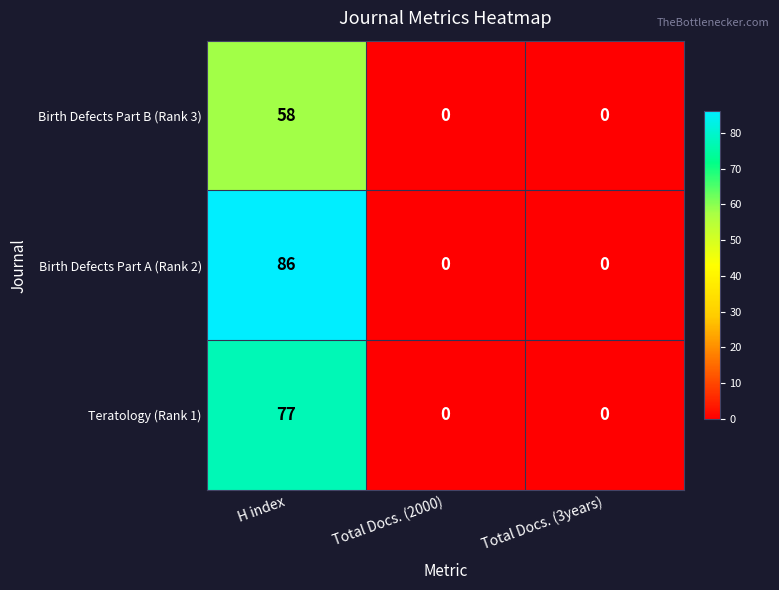

Which series has the widest spread of values?

Birth Defects Part A (Rank 2)